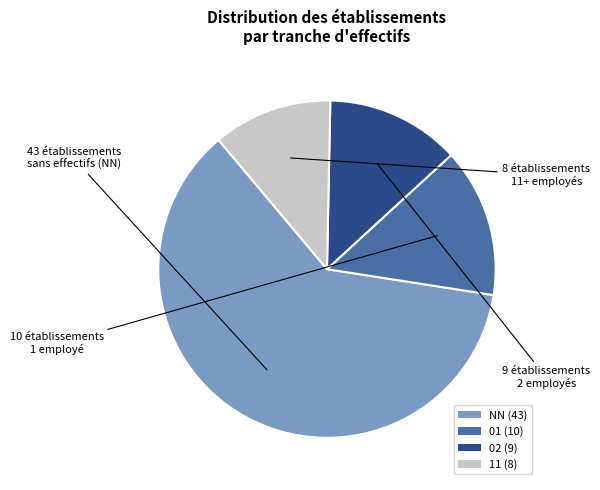

What is the smallest slice in the pie chart?

11 (8)